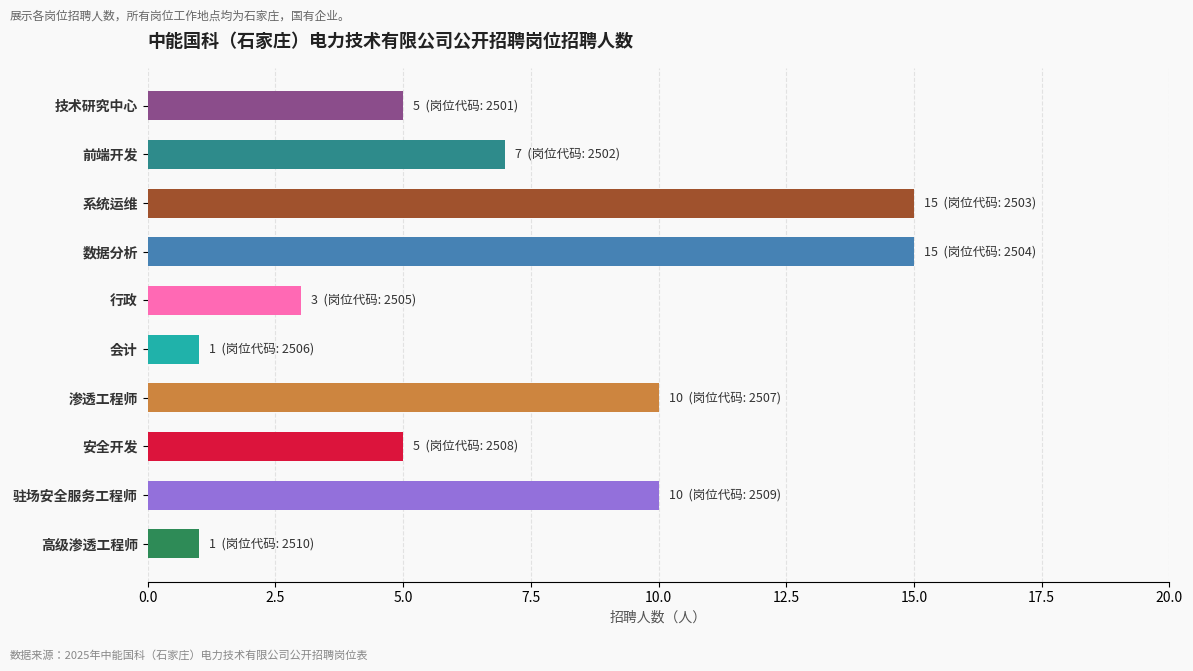

Is it true that the value at 驻场安全服务工程师 is 10?

True